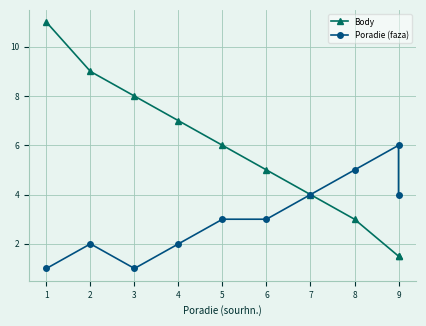

Which has a higher value, 9 or 2?

2